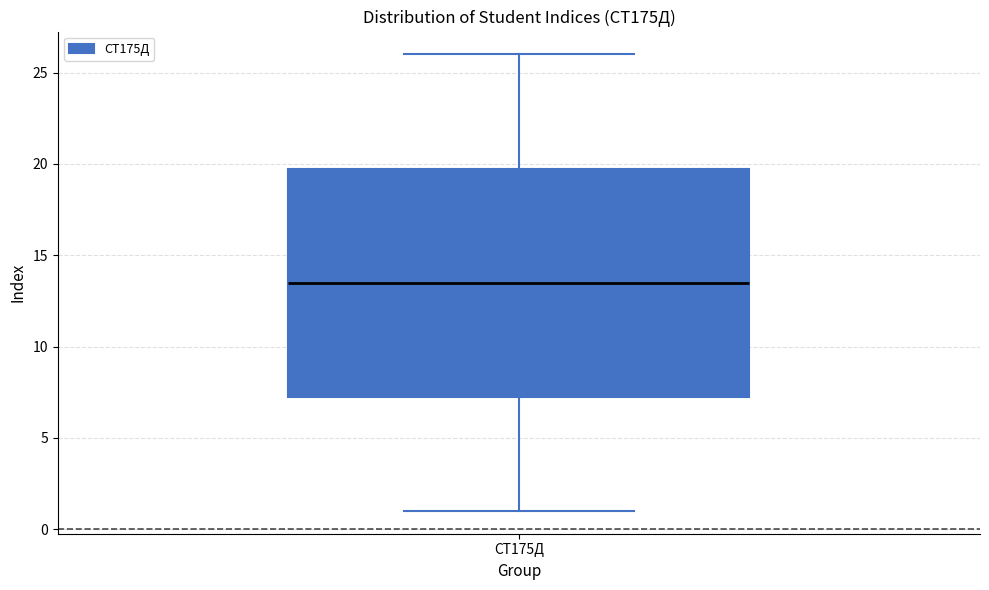

Where does the lower whisker of the box for СТ175Д end on the y-axis? The values are not printed on the chart, so give them approximately, as read against the axis.

1.0